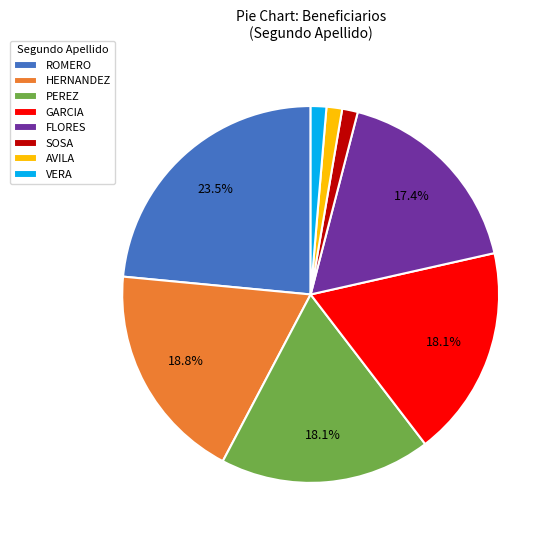

What is the largest slice in the pie chart?

ROMERO